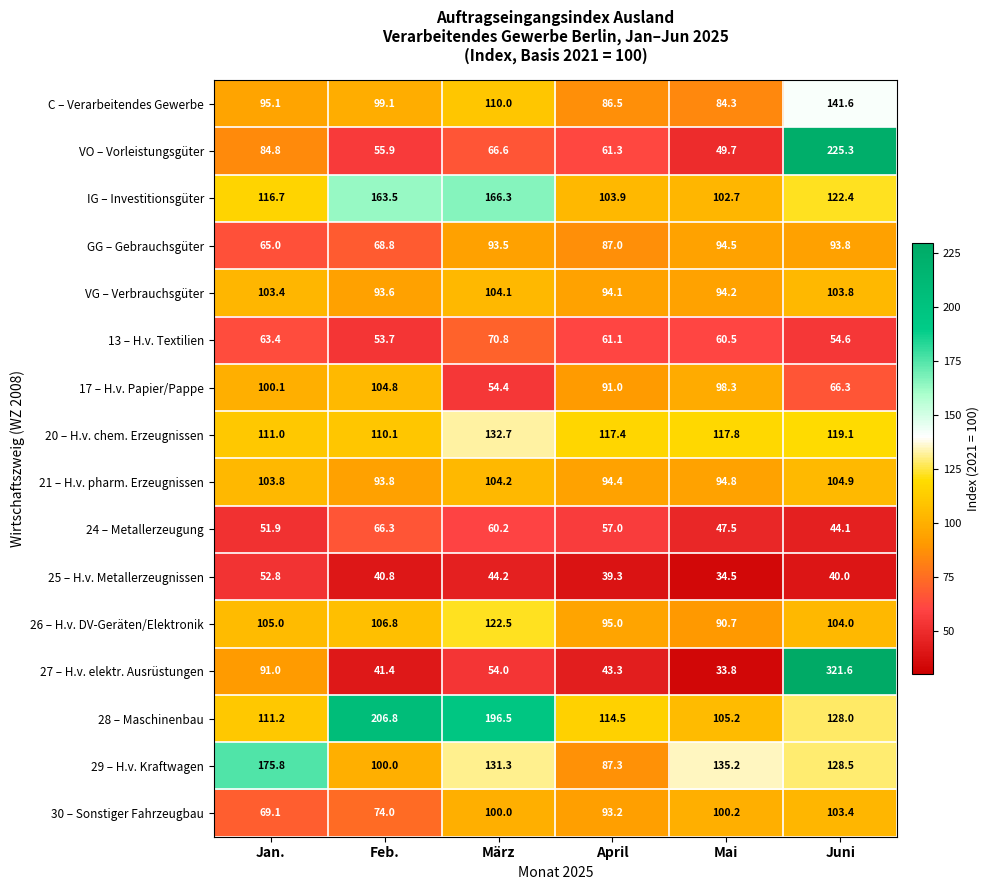

What is the maximum value shown in the chart?

321.6